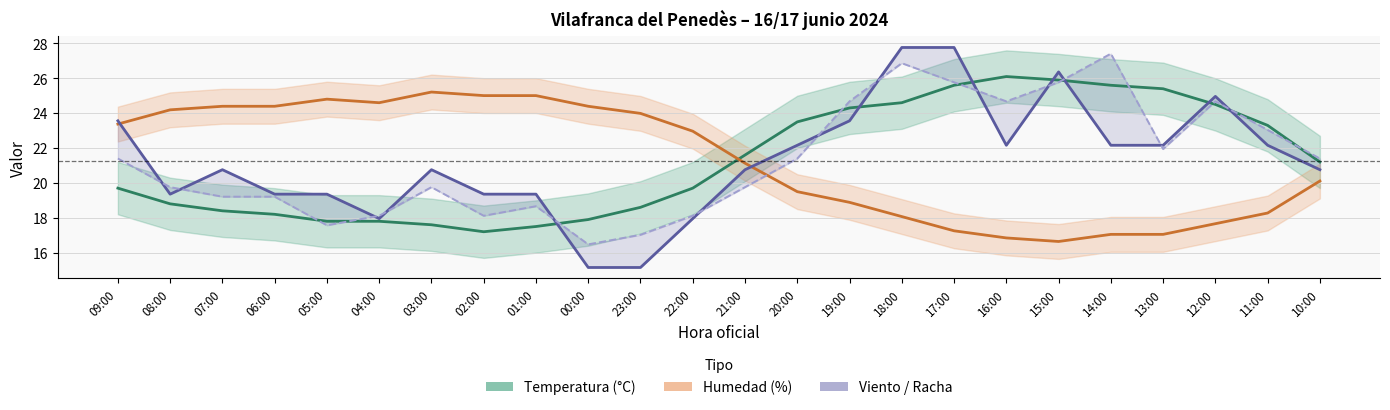

How many lines are shown in the chart?

4